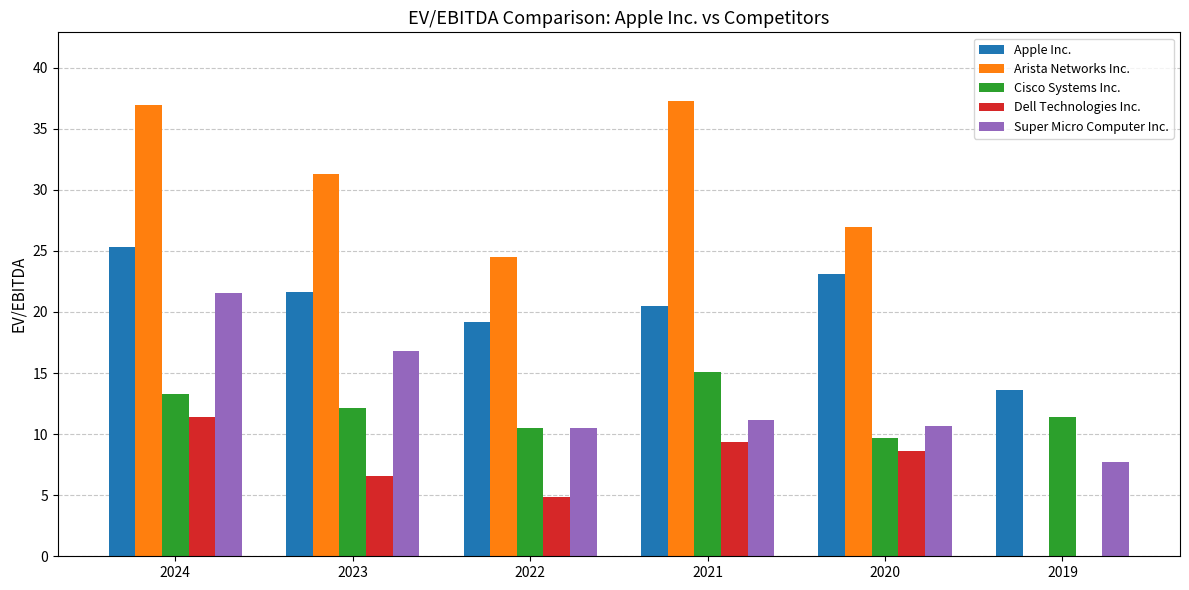

The value of Apple Inc. at 2020 is 23.1. True or false?

True